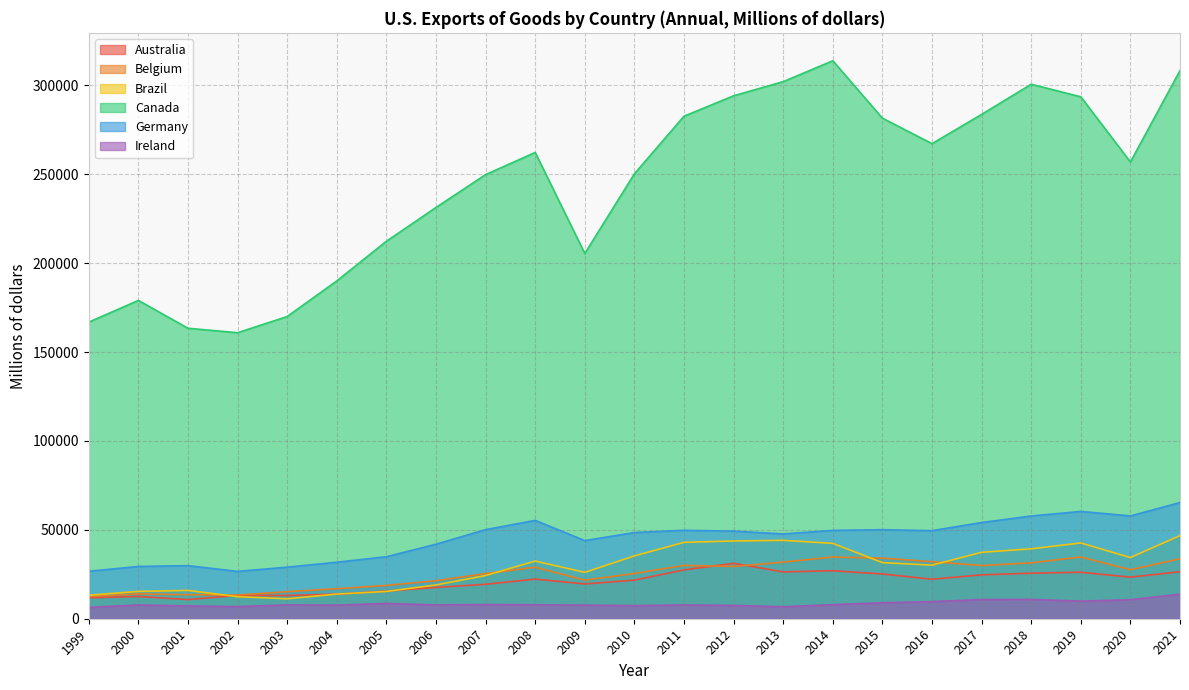

True or false: Germany and Canada cross at least once.

False